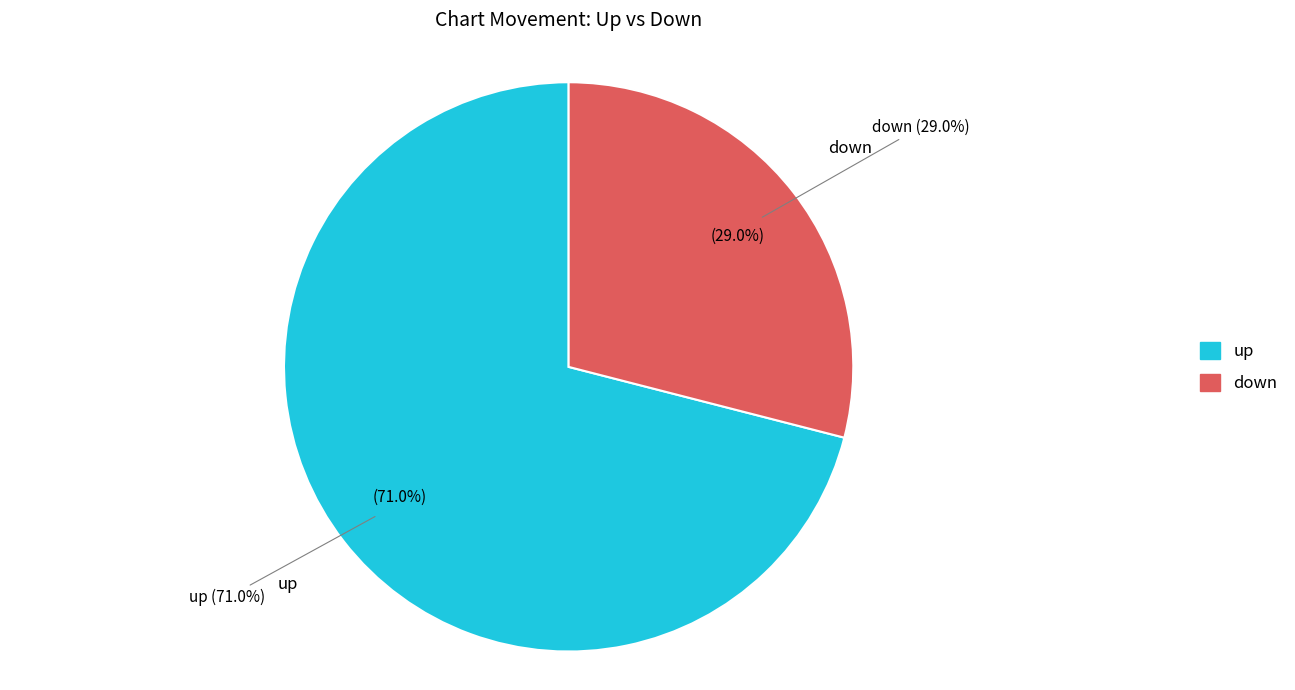

Does any single category account for the majority?

Yes